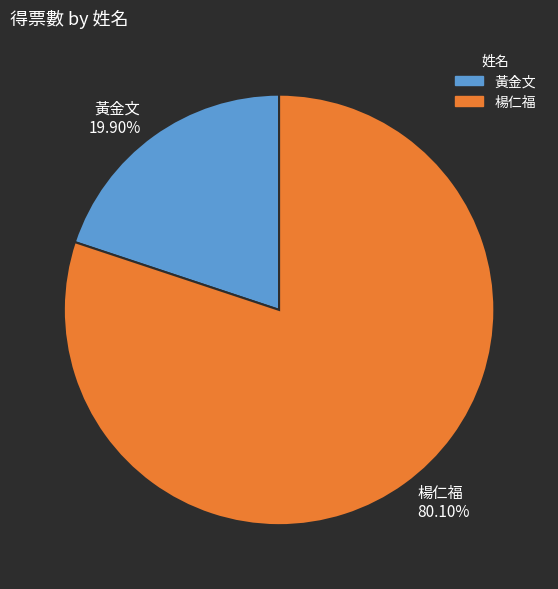

Which has a higher value, 楊仁福 or 黃金文?

楊仁福